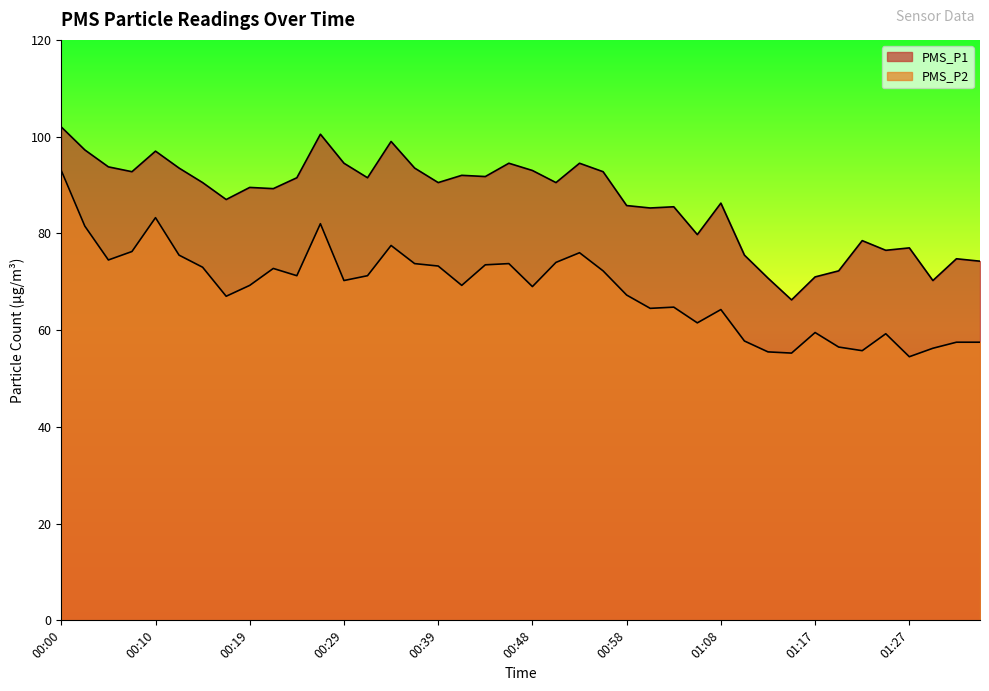

The PMS_P1 series shows 94.5 at 00:53. True or false?

True